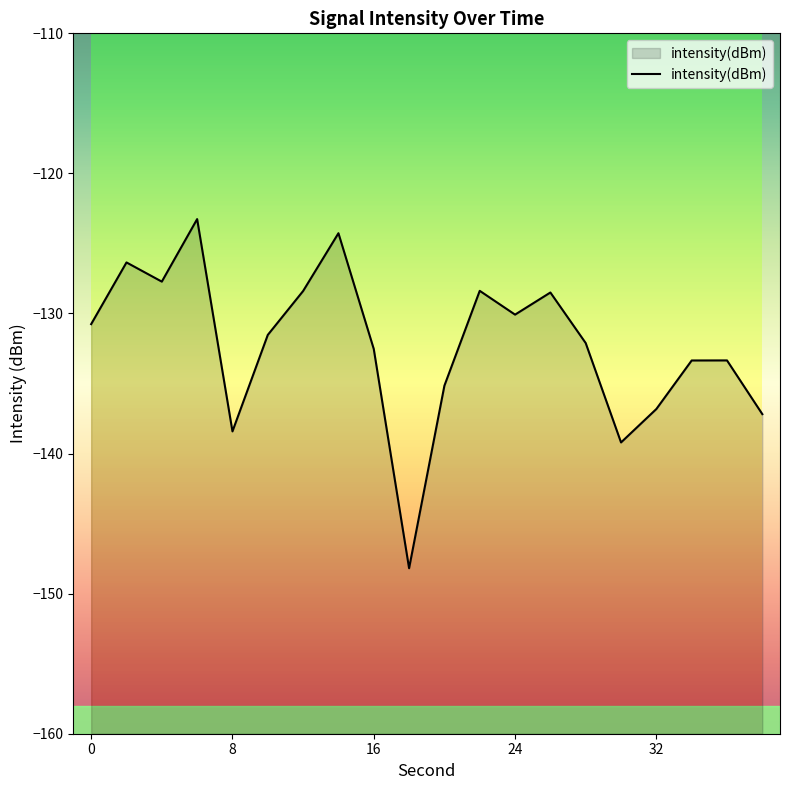

What is the average value?

-132.3